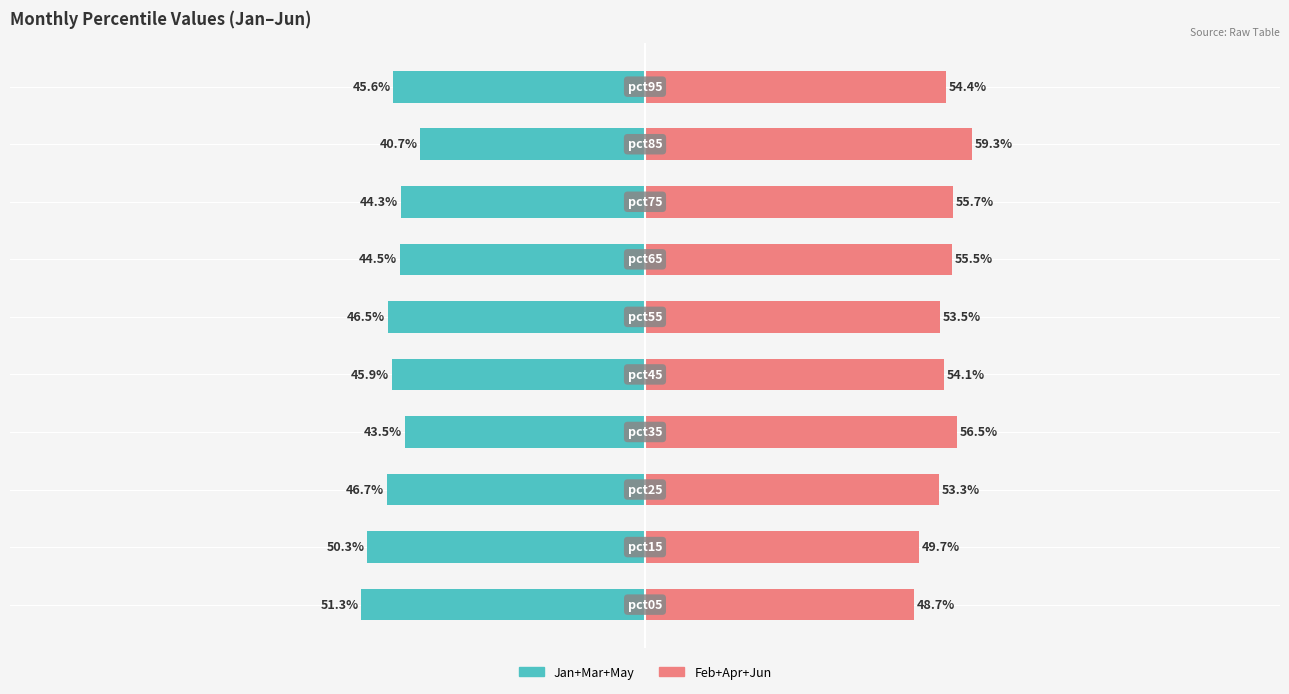

At which category is the sum across all series the highest?

8